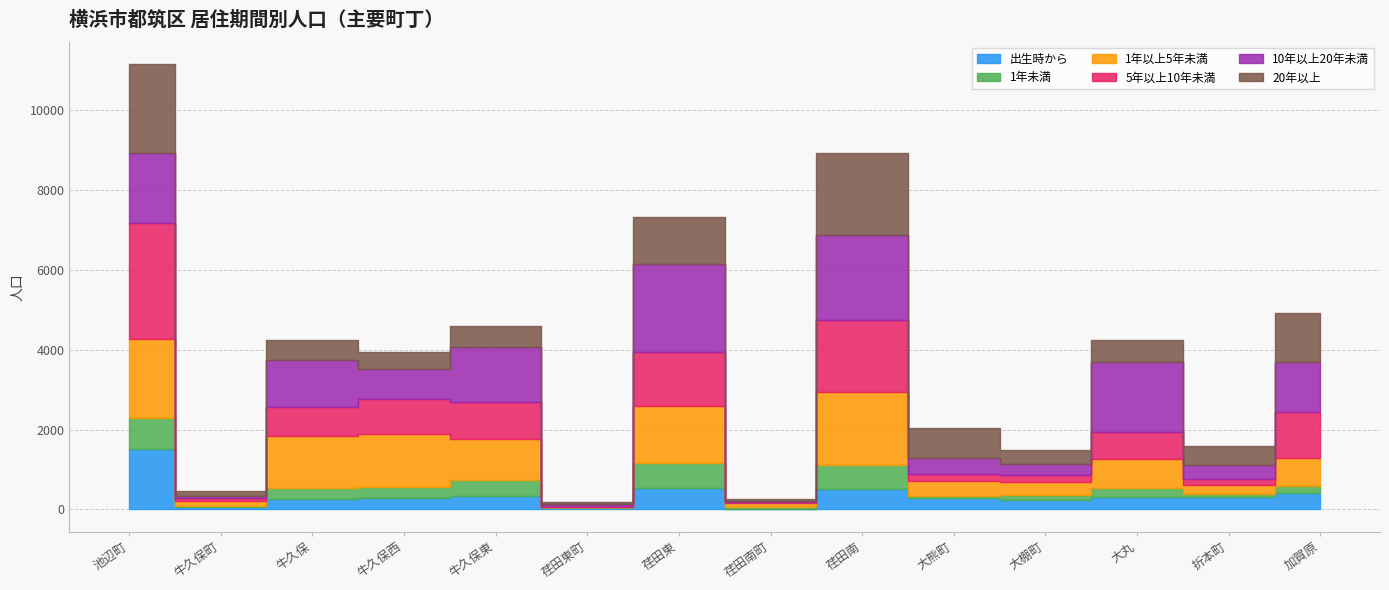

What is the highest value of the 1年未満 series?

779